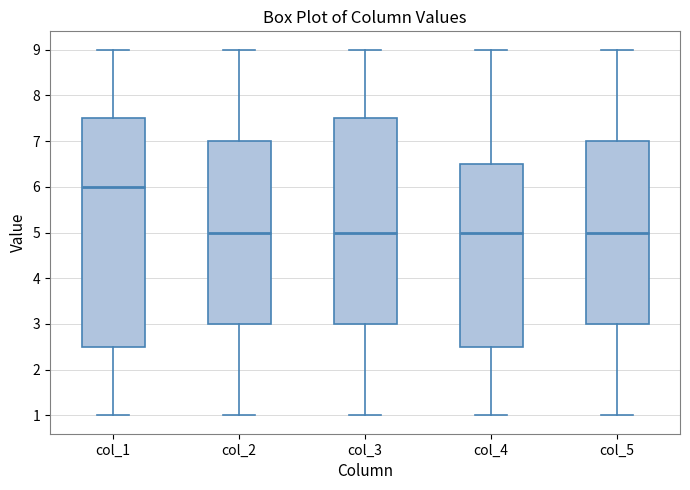

Reading left to right, transcribe this box plot: for each box, give where its median line is, the range the box spans, and where its two whiskers end, as read against the y-axis. The values are not printed on the chart, so give them approximately, as read against the axis.

col_1: median 6.0, box 2.5 to 7.5, whiskers 1.0 to 9.0
col_2: median 5.0, box 3.0 to 7.0, whiskers 1.0 to 9.0
col_3: median 5.0, box 3.0 to 7.5, whiskers 1.0 to 9.0
col_4: median 5.0, box 2.5 to 6.5, whiskers 1.0 to 9.0
col_5: median 5.0, box 3.0 to 7.0, whiskers 1.0 to 9.0